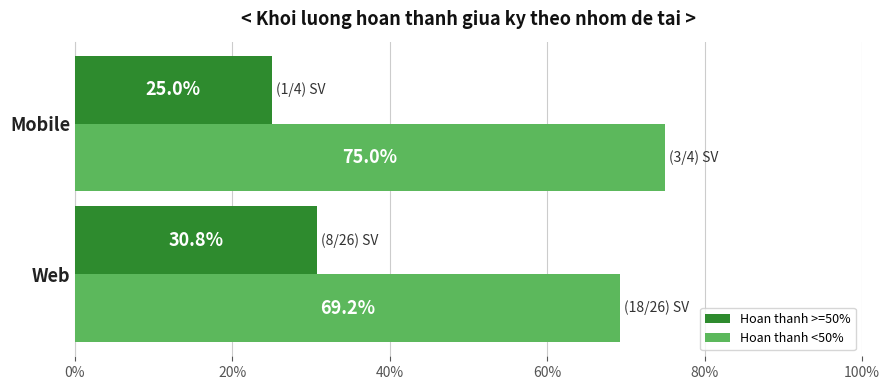

Where is Hoan thanh <50% nearest to the value 72?

Web